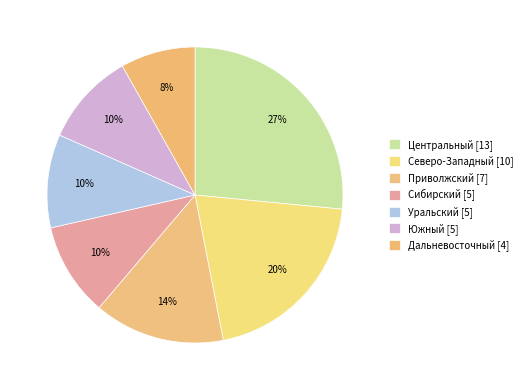

How many segments does this pie chart have?

7